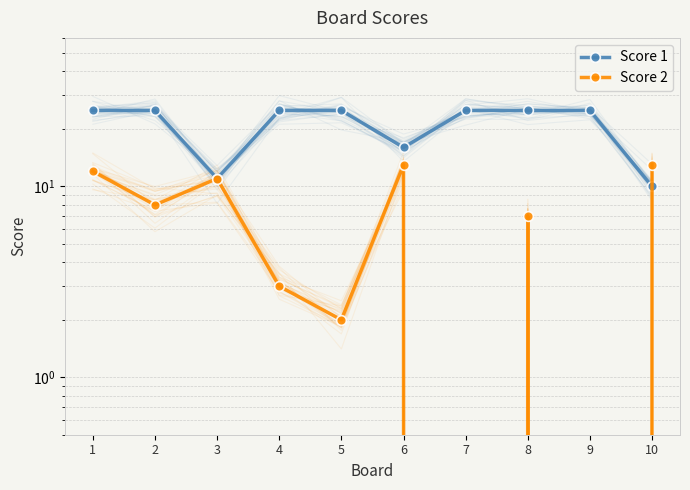

What is the value of the Score 2 point at the 3rd from the left?

11